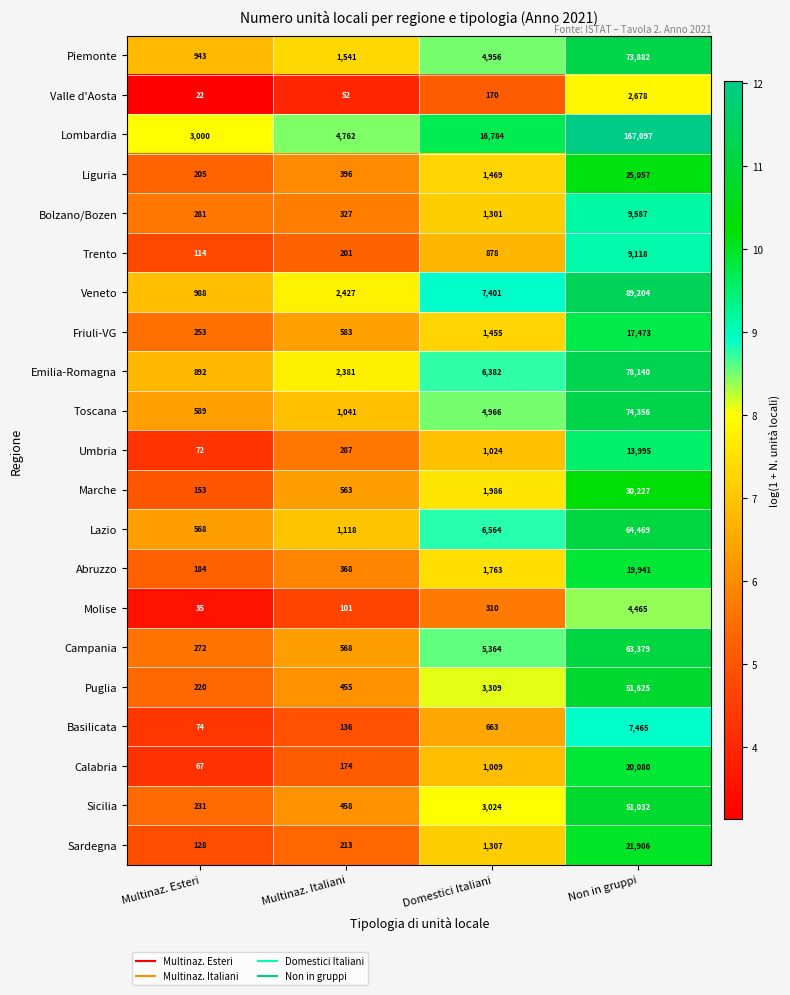

What is the smallest value displayed?

22